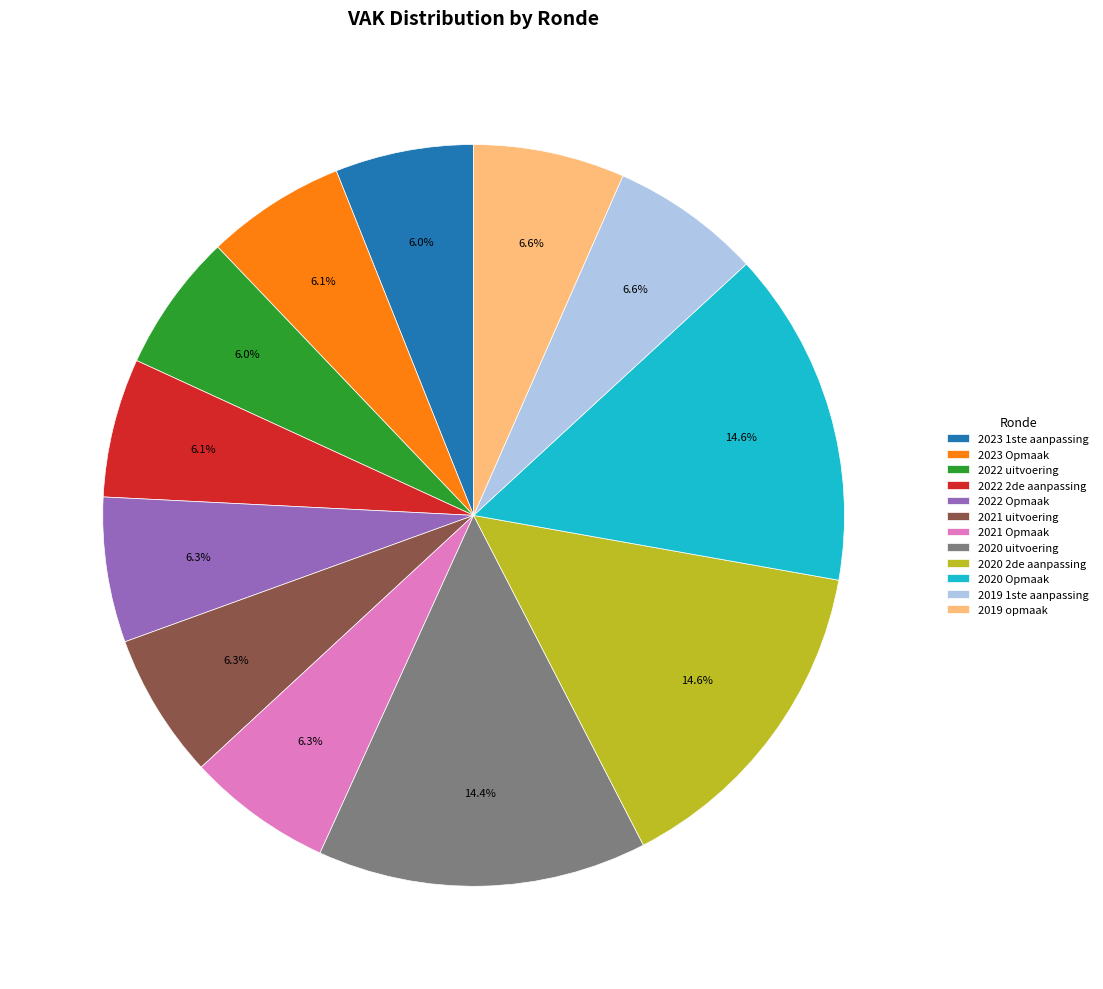

What is the ratio of the value at 2021 uitvoering to the value at 2020 2de aanpassing?

0.4